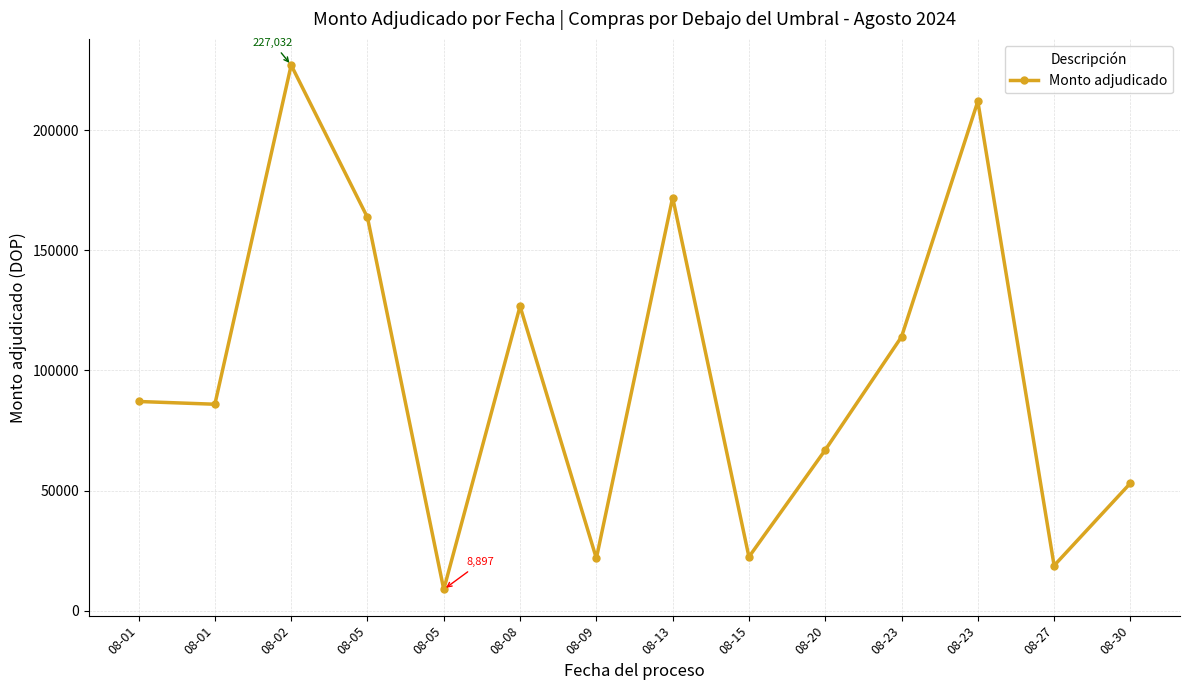

What is the difference between the values at 08-09 and 08-13?

150113